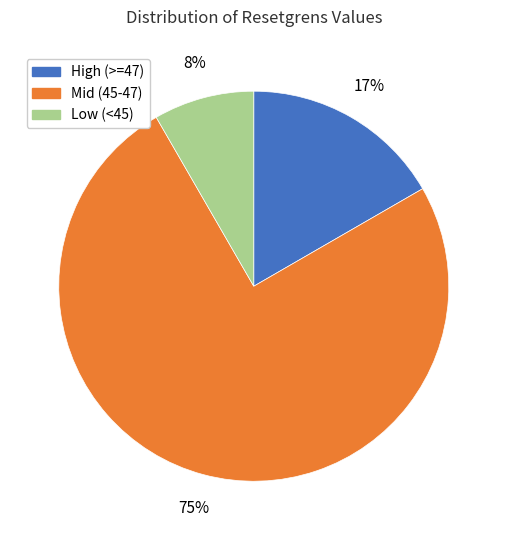

To the nearest percent, what is the difference between the largest and smallest slice percentages?

67%